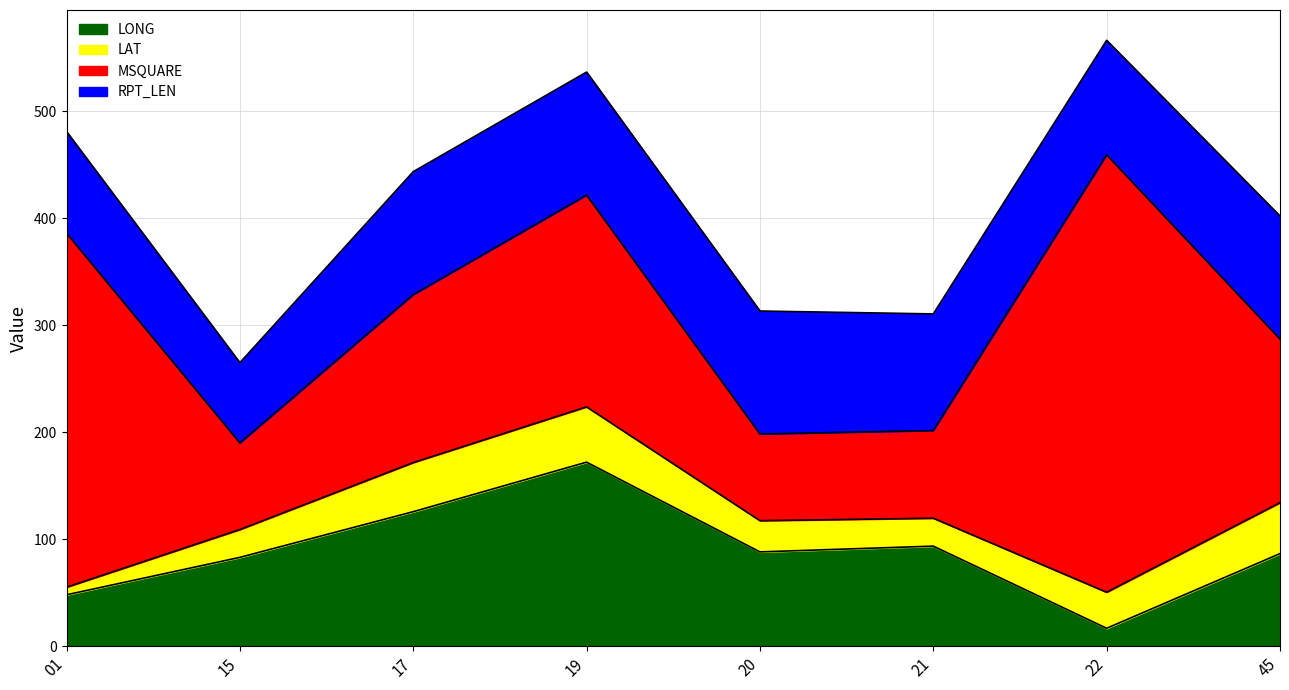

At how many categories does at least one series exceed 109?

6